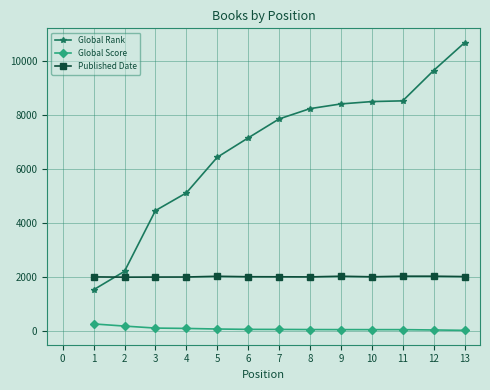

What is the difference between the second highest and second lowest values in the Global Score series?

144